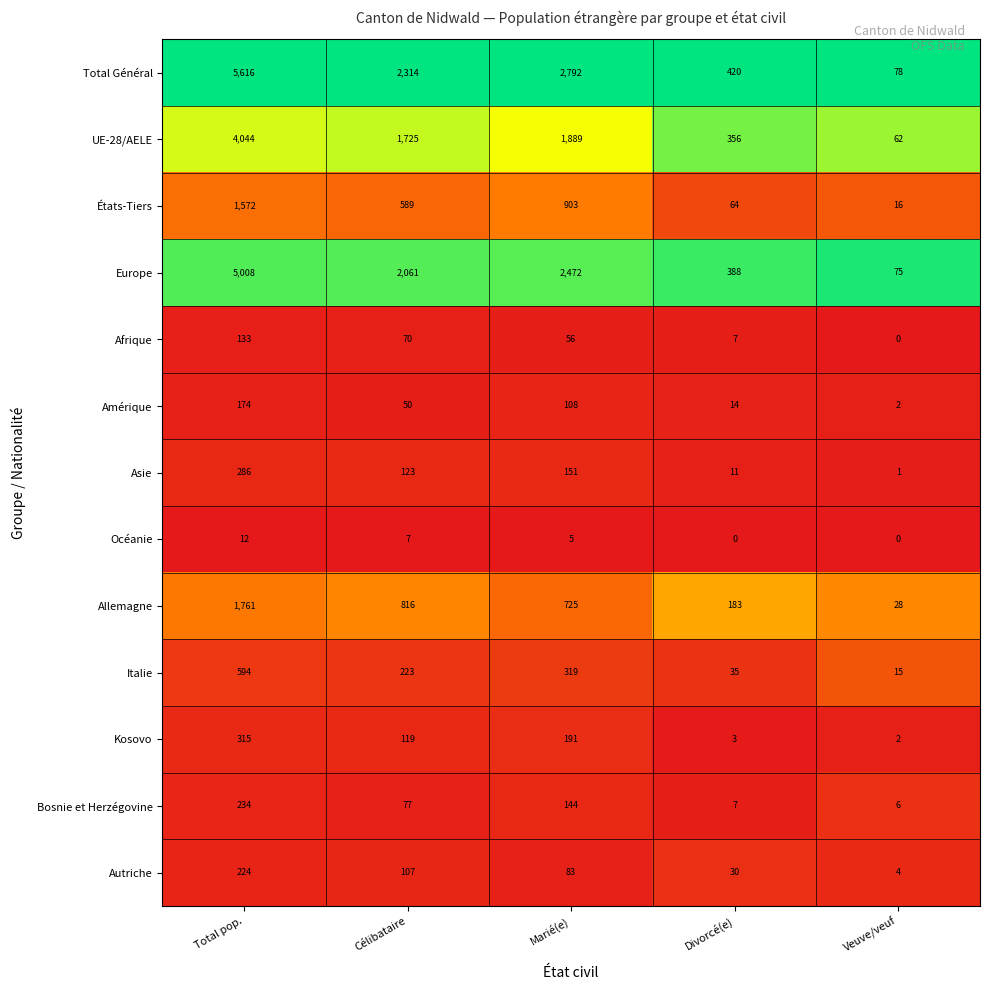

What is the difference between the highest and lowest values at Divorcé(e)?

420